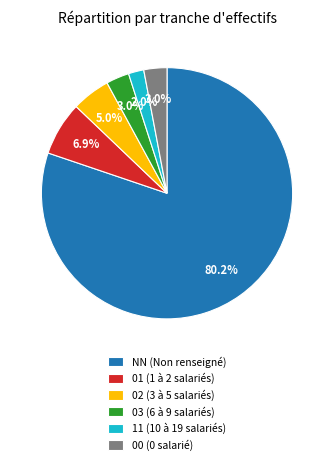

What percentage is the 01 slice, to the nearest percent?

7%